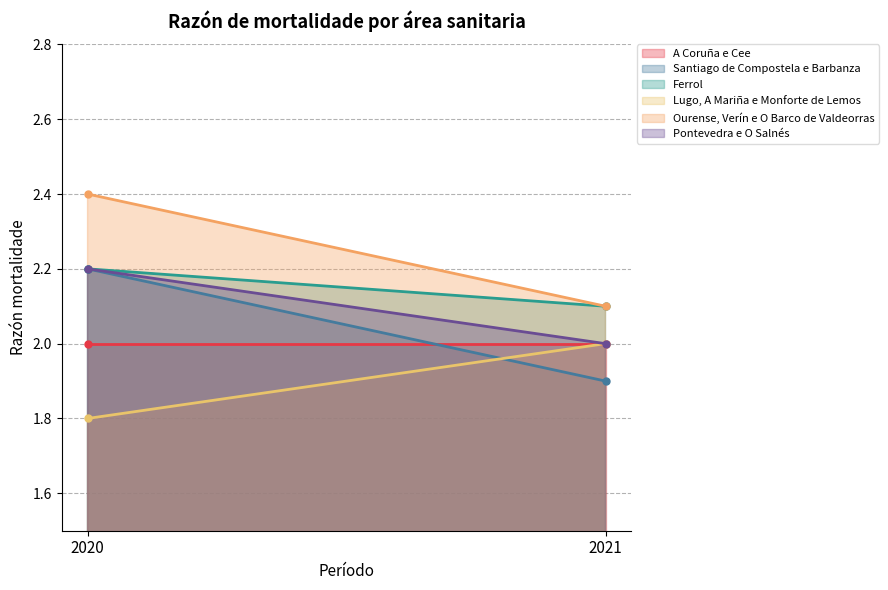

What is the spread (max minus min) of values at 2020?

0.6